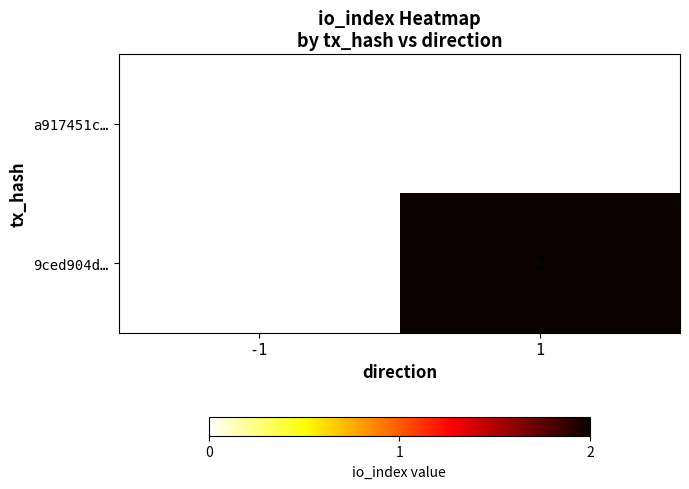

Is it true that 9ced904d… equals 1 at 1?

False